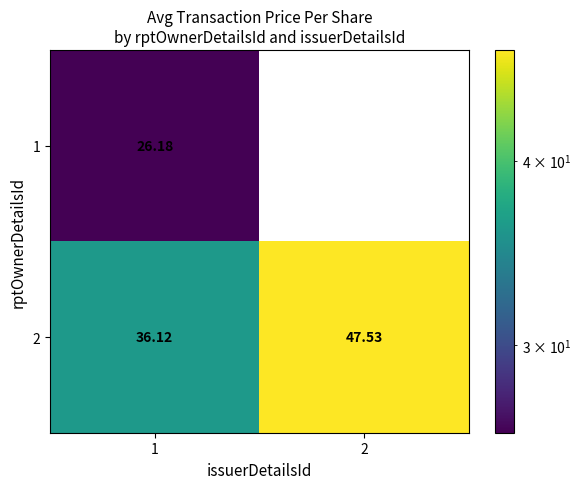

Which series has the largest total across all categories?

2